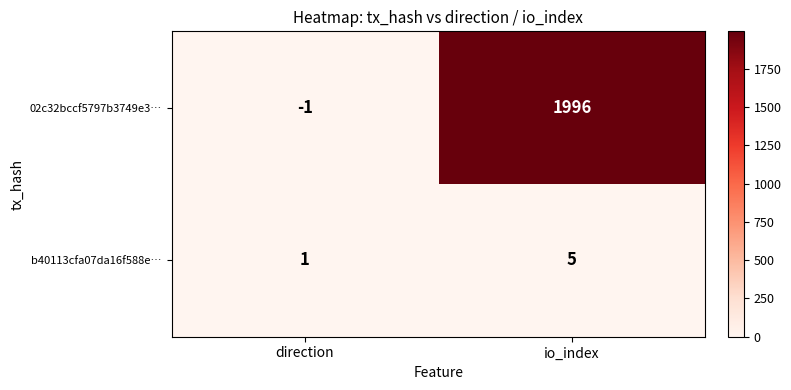

What is the spread (max minus min) of values at io_index?

1991